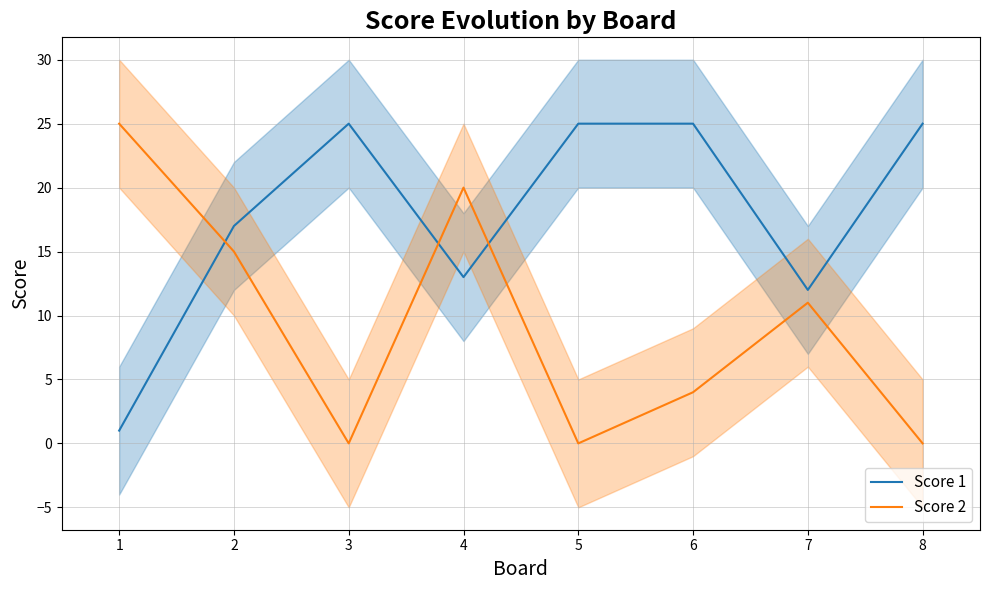

True or false: Score 1 has a value of 1 at 1.

True